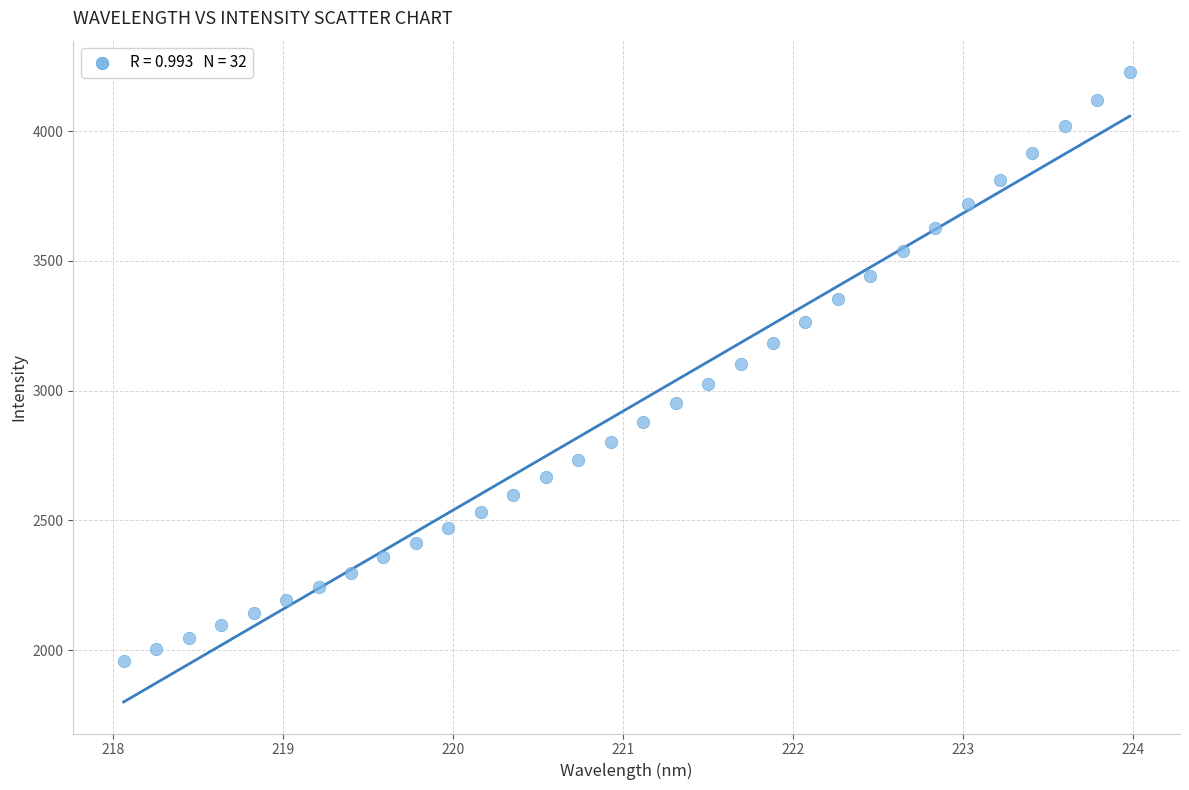

What is the range of X values (max minus min)?

5.9